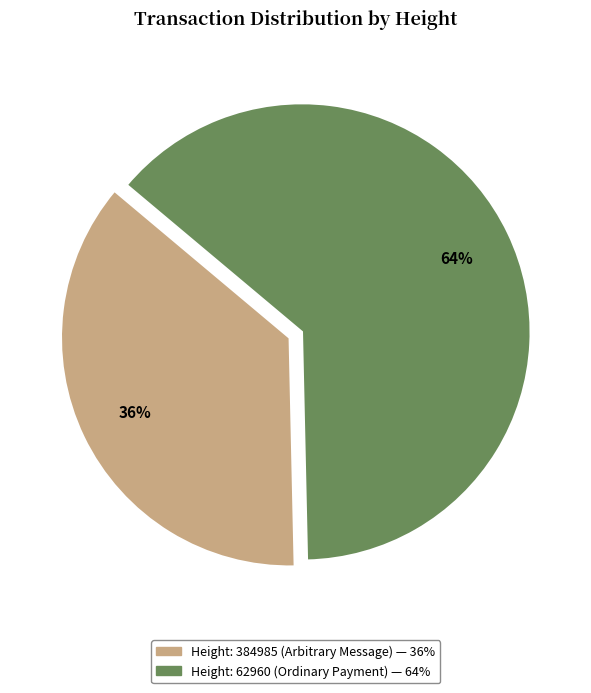

To the nearest percent, what is the average slice percentage?

50%